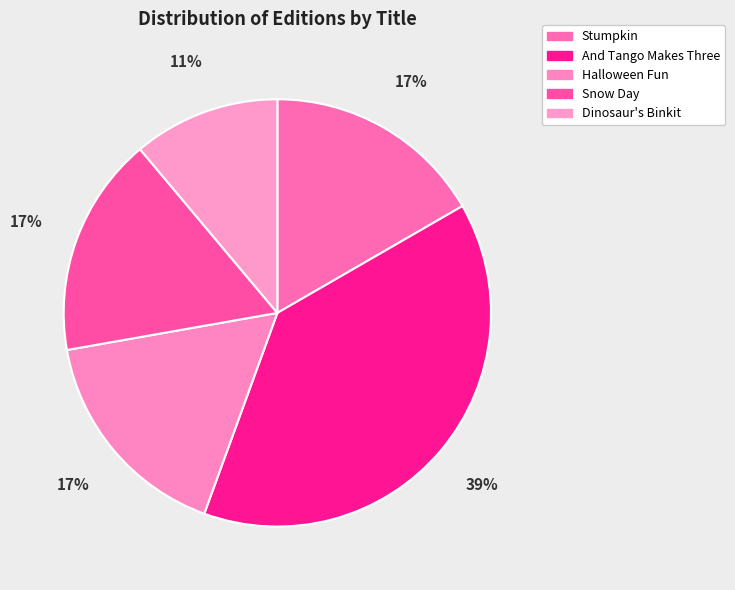

How many slices are in this pie chart?

5